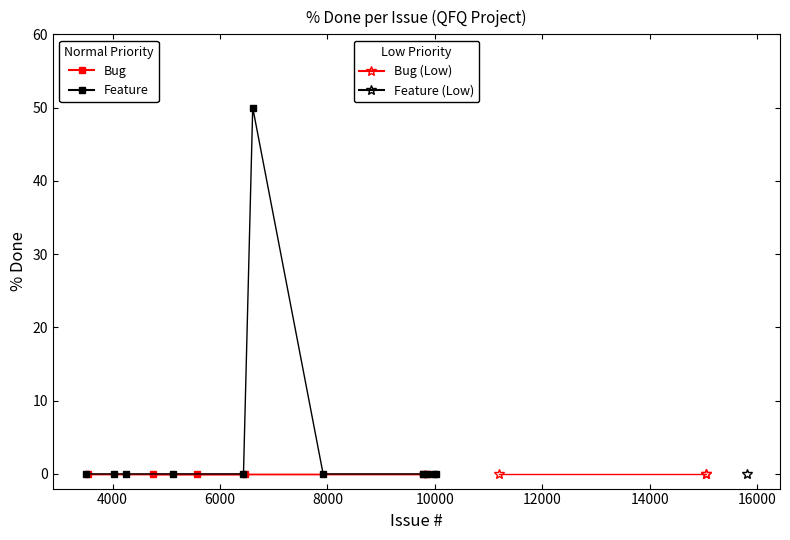

True or false: Bug and Bug (Priority Low) cross at least once.

False